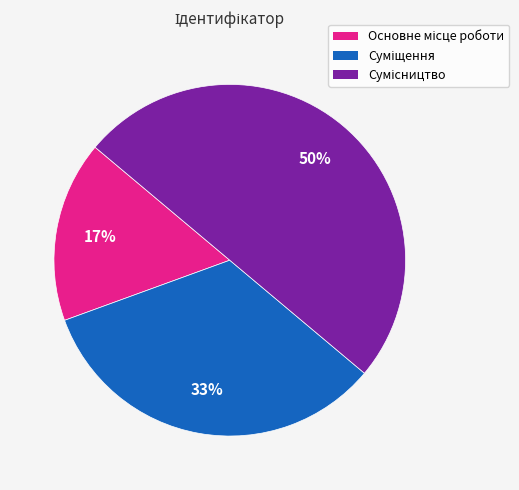

To the nearest percent, what is the difference between the largest and smallest slice percentages?

33%